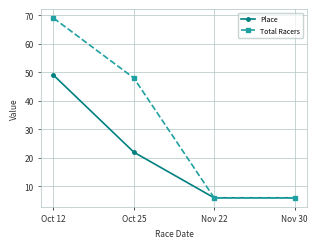

How many lines are shown in the chart?

2